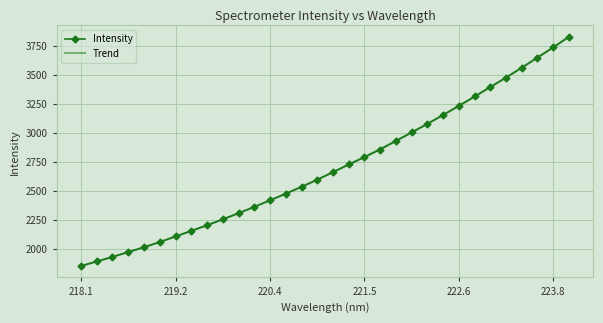

True or false: the data shows 2201.0 at 219.589.

True